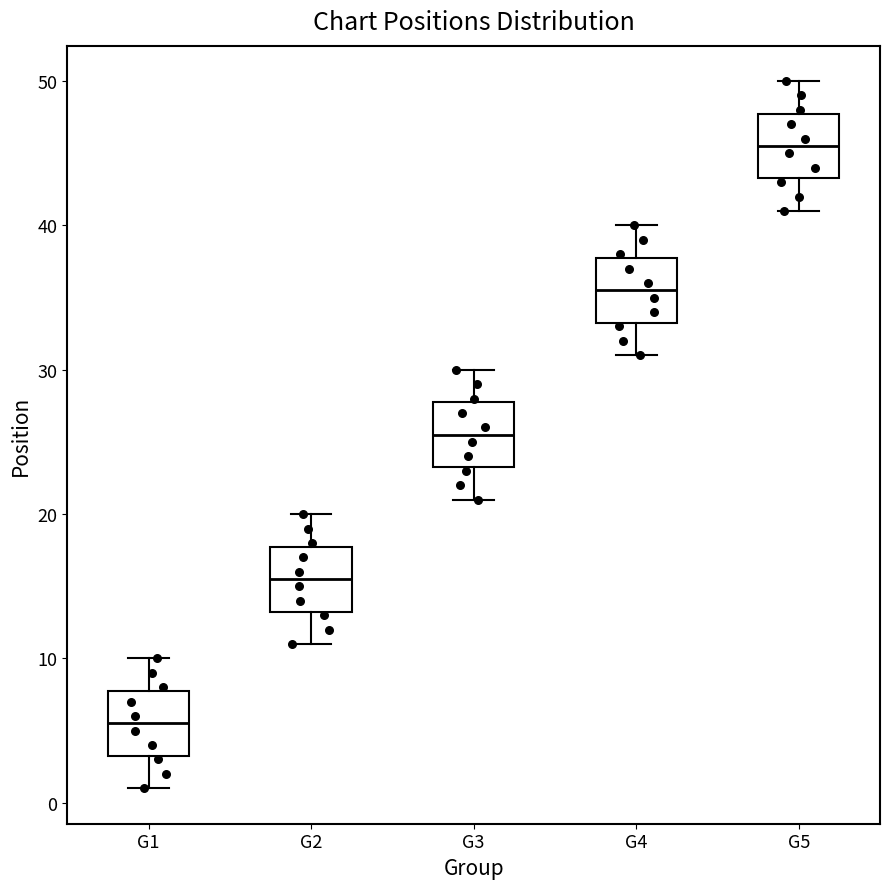

Which box has the lowest median line?

G1